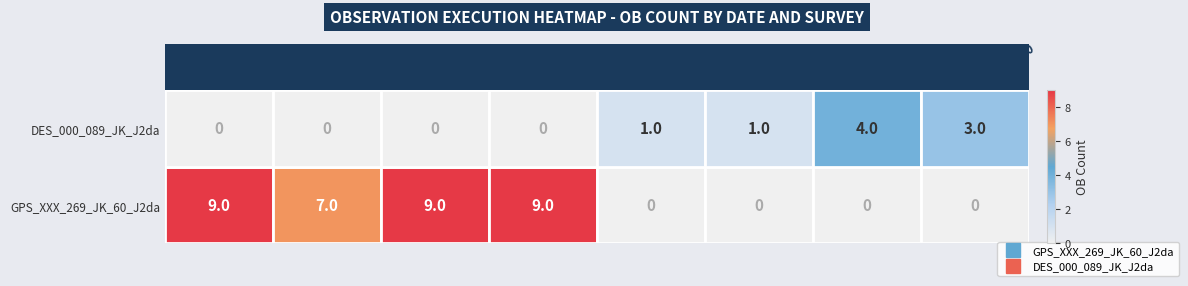

Which series changed the most between 2013-04-26 and 2013-07-28?

GPS_XXX_269_JK_60_J2da